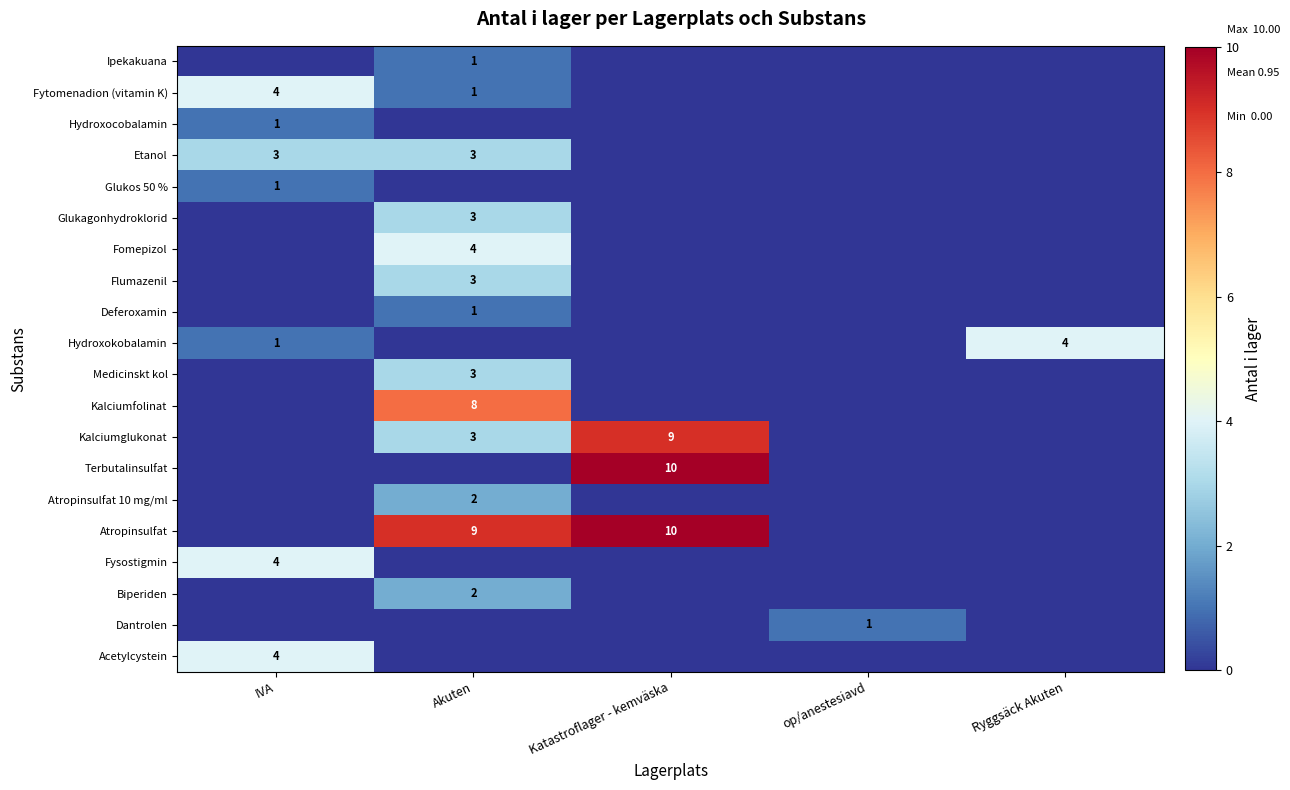

The value of Flumazenil at Akuten is 2. True or false?

False